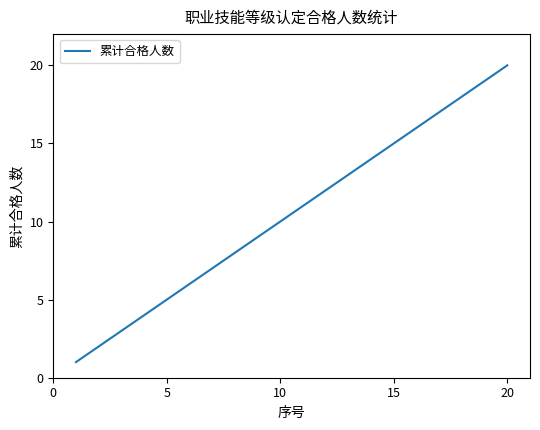

What is the difference between the maximum and minimum values?

19